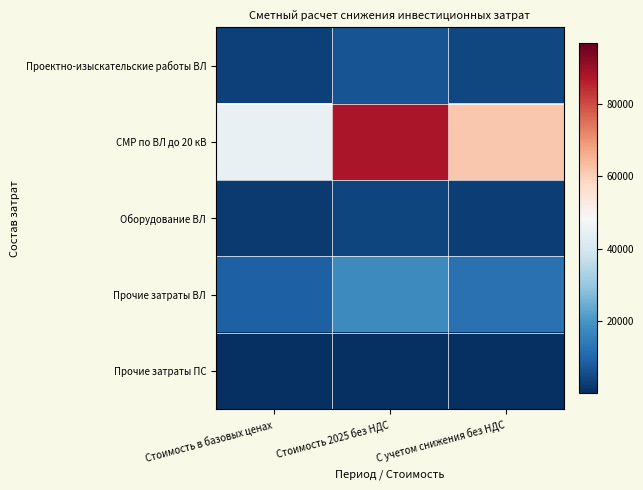

Count the number of data series in this chart.

5